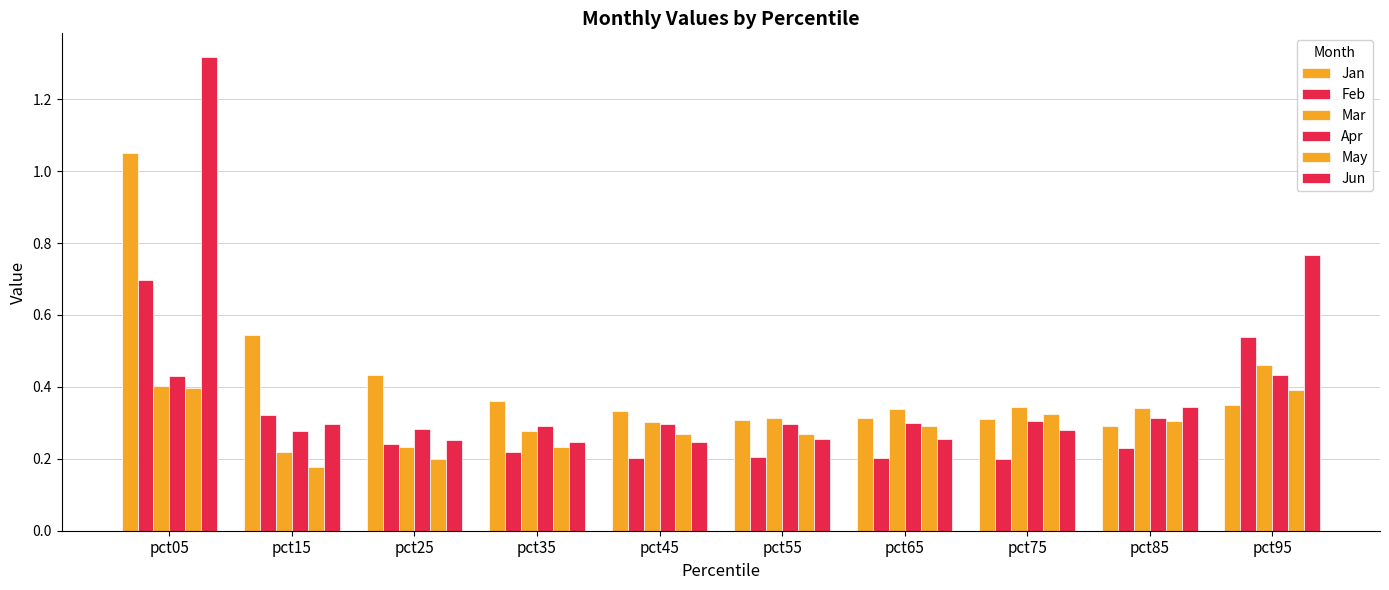

How many distinct data groups are displayed?

6